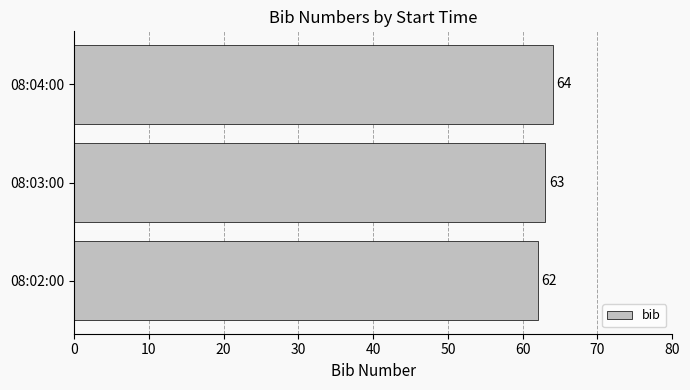

What is the greatest value displayed?

64